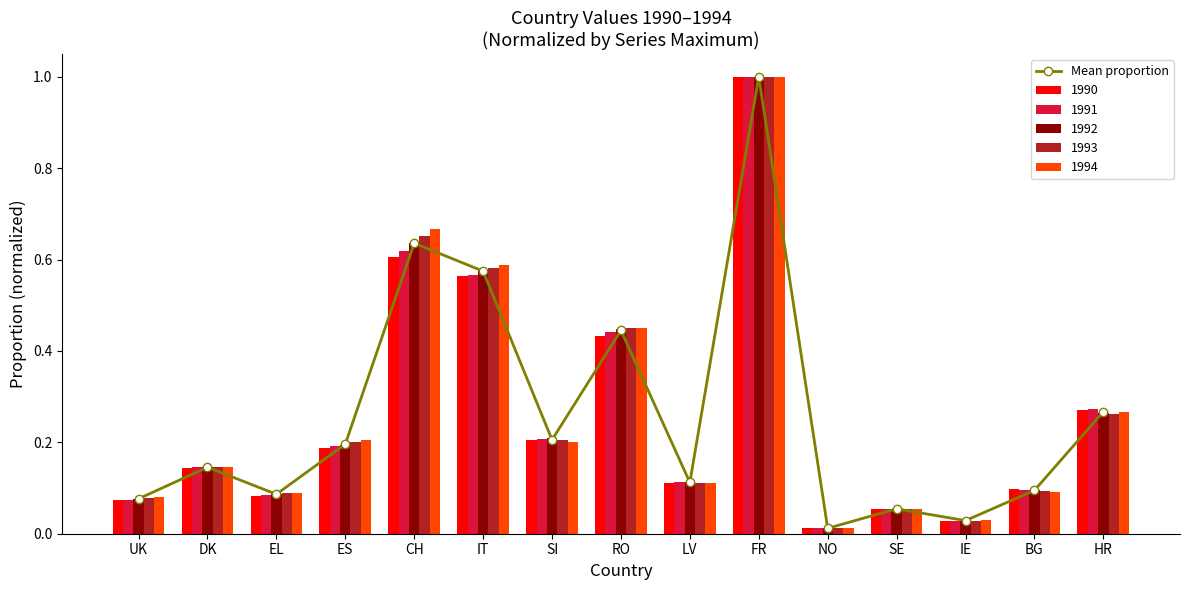

Count the number of categories in the chart.

15